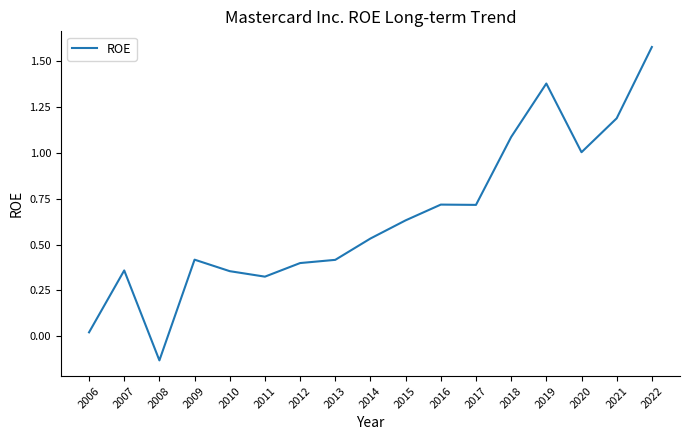

Which has a higher value, 2021 or 2015?

2021